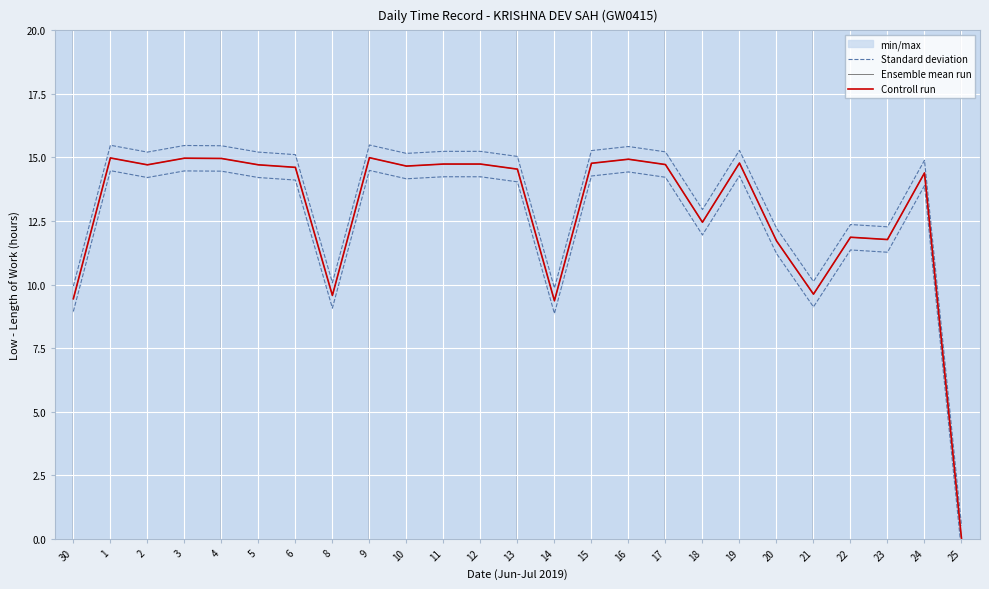

What is the spread (max minus min) of values at 12?

0.5